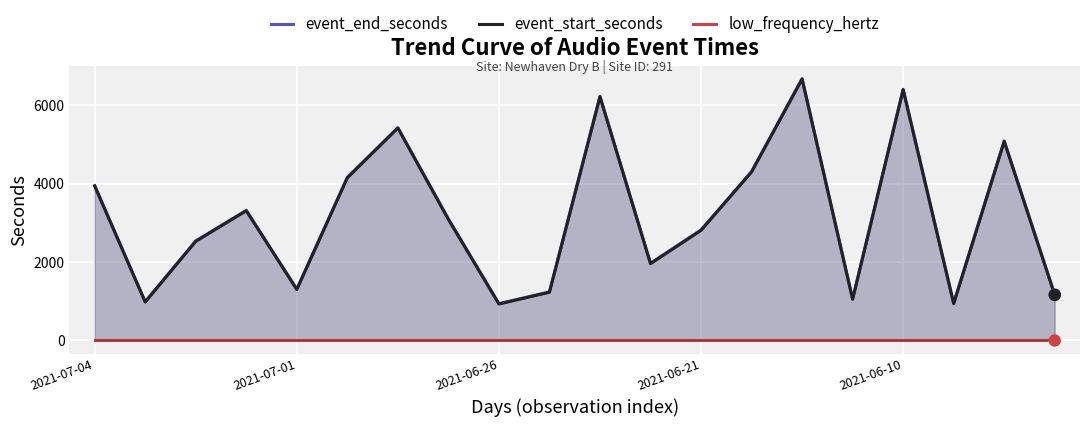

Which series has the widest spread of Y values?

event_end_seconds